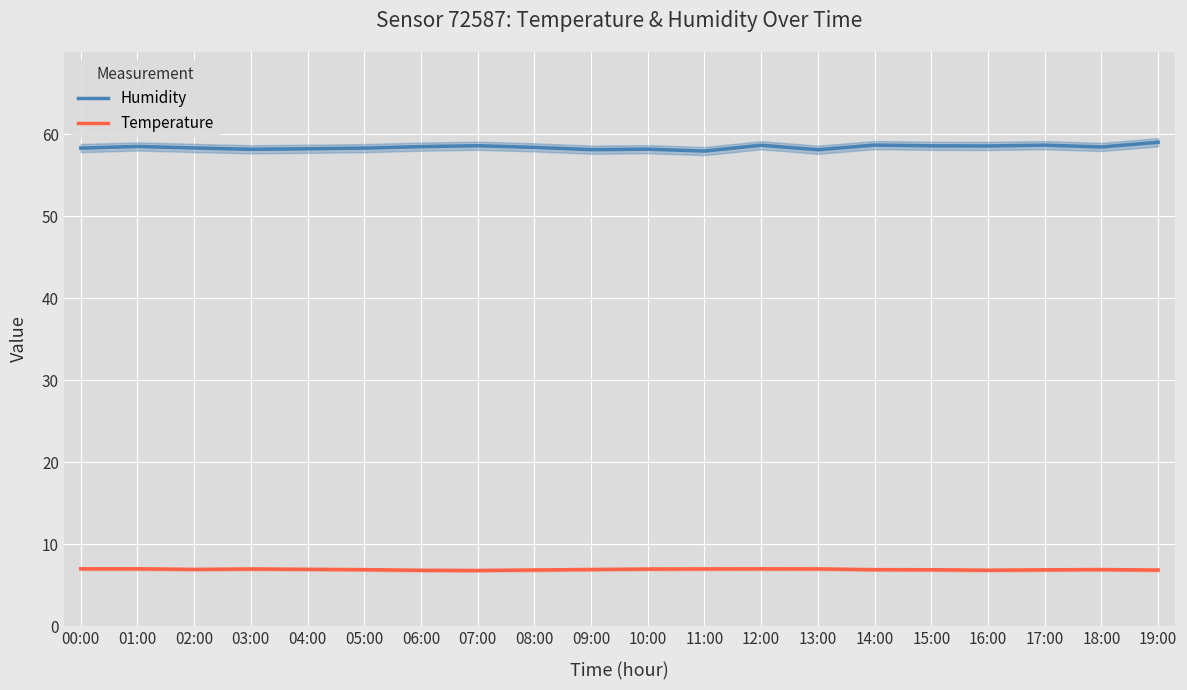

What is the difference between the Humidity values at 05:00 and 13:00?

0.2